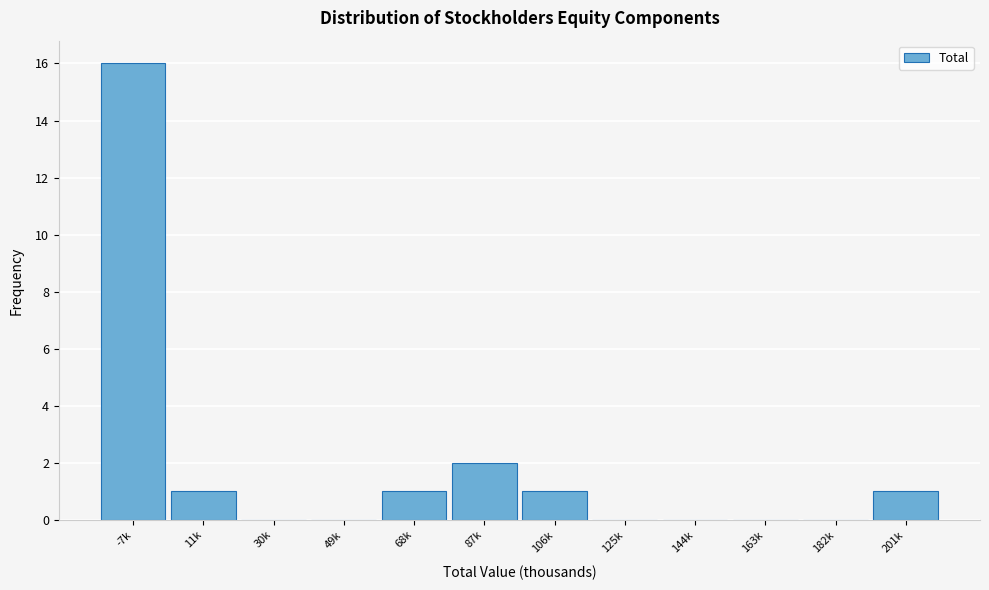

Reading left to right, extract all data points from this chart.

-7k=16	11k=1	30k=0	49k=0	68k=1	87k=2	106k=1	125k=0	144k=0	163k=0	182k=0	201k=1